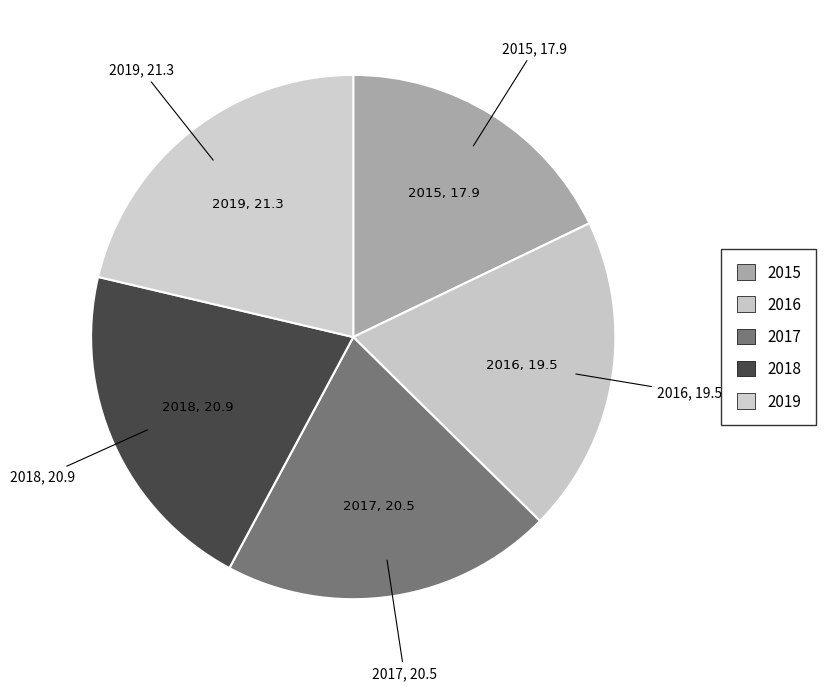

The 2019 slice represents 11% of the pie. True or false?

False